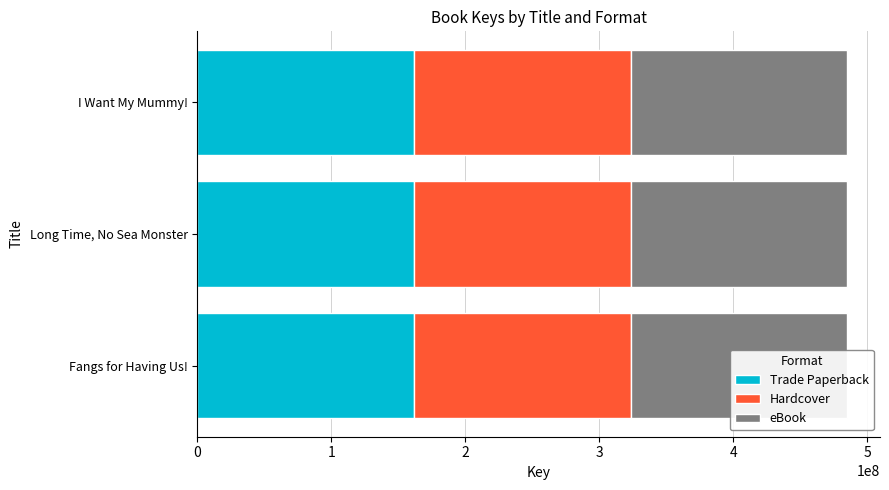

How many series are shown in this chart?

3